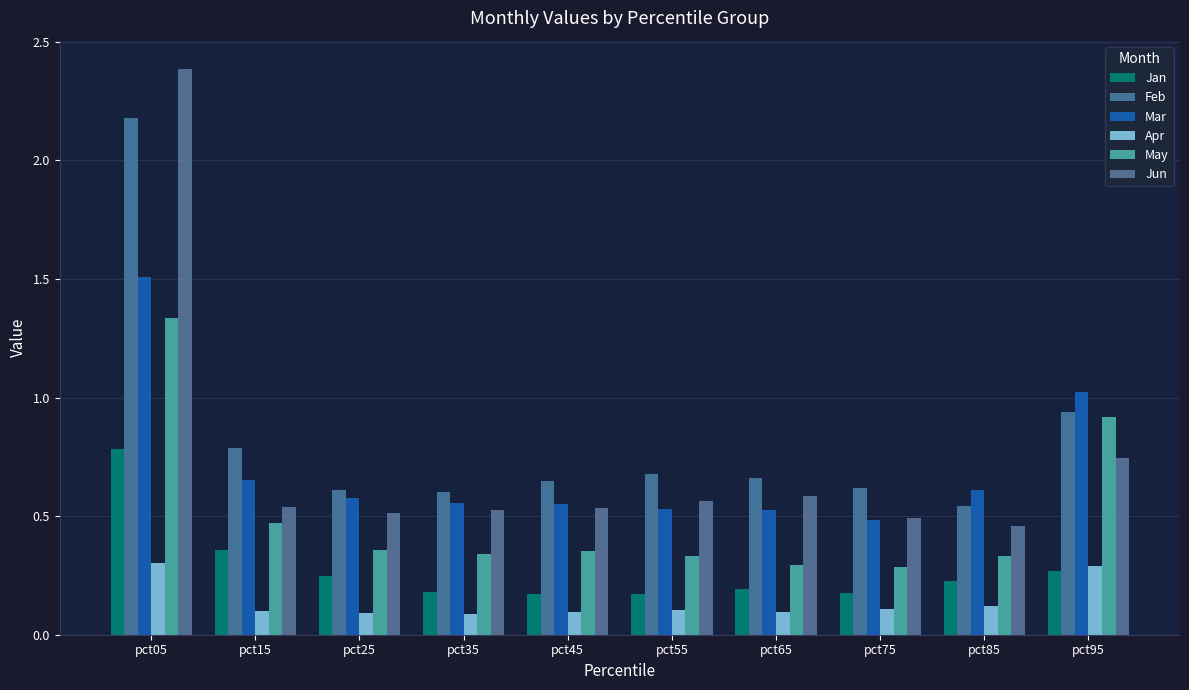

What is the approximate value of Jan at pct55?

0.2